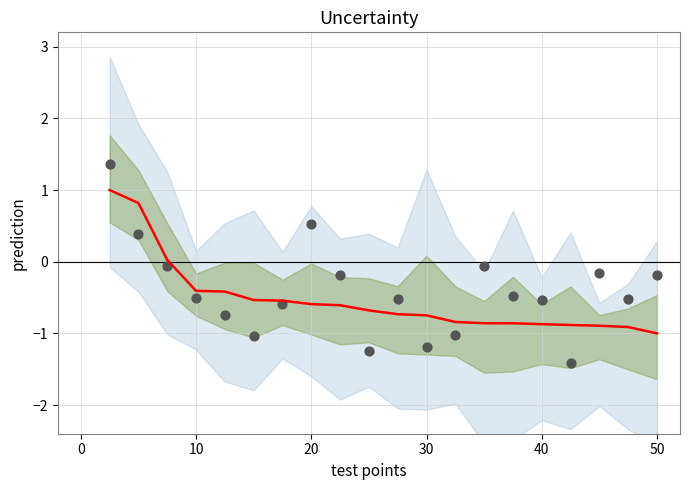

What is the change in value from 10 to 20?

-0.4